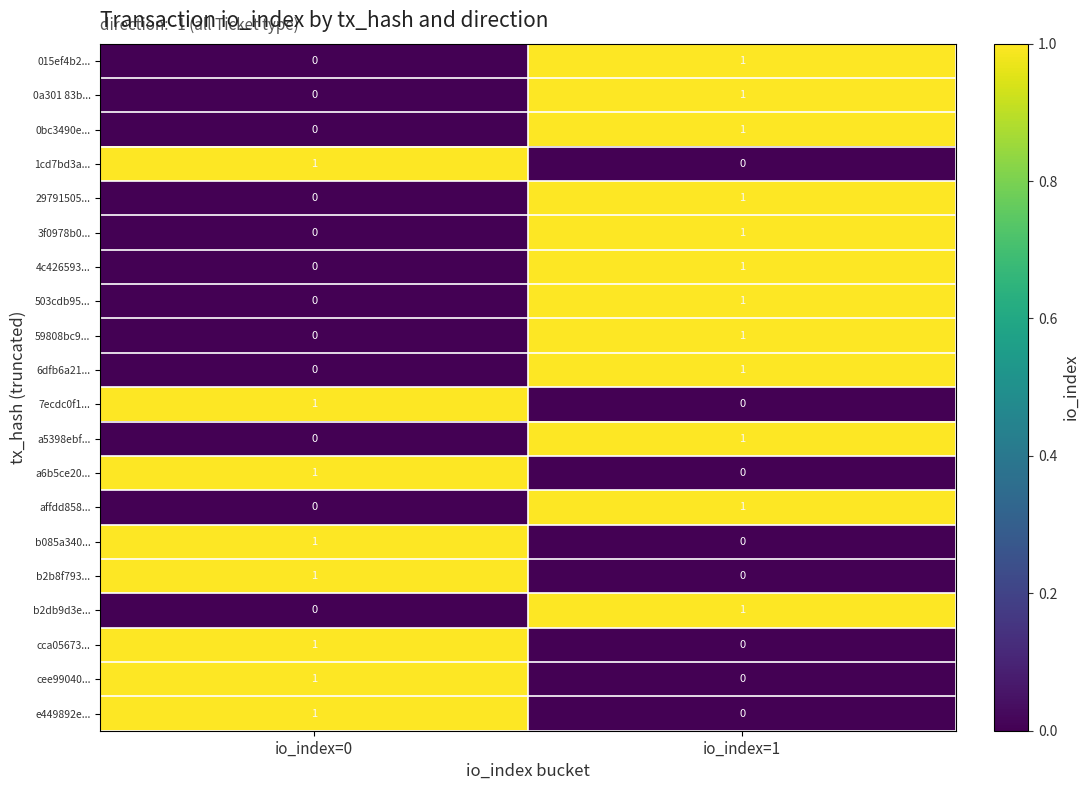

Is it true that b2db9d3e... equals 0 at io_index=0?

True